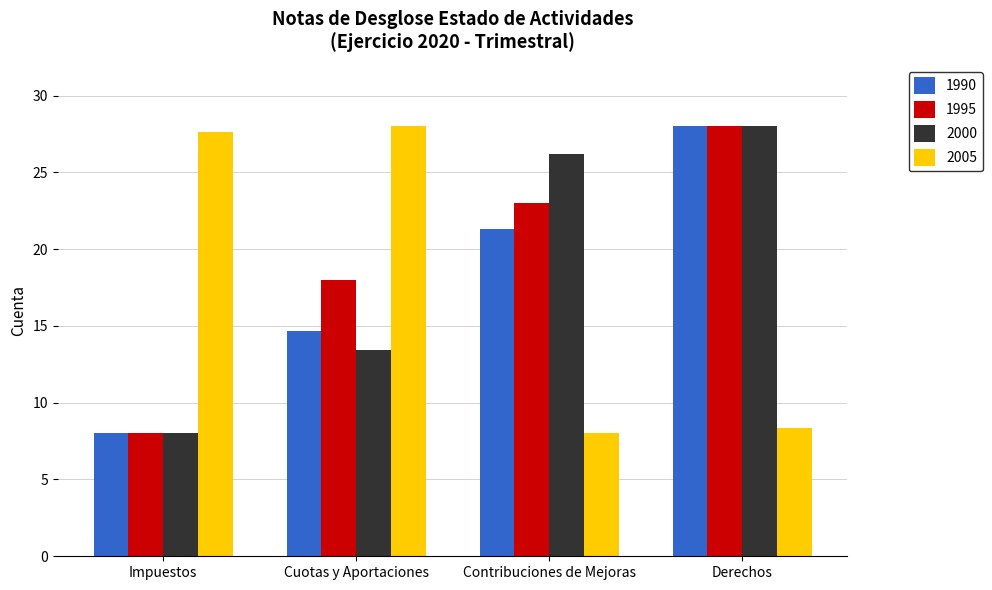

Is the value of 2000 at Derechos greater than the value of 1990 at Impuestos?

Yes